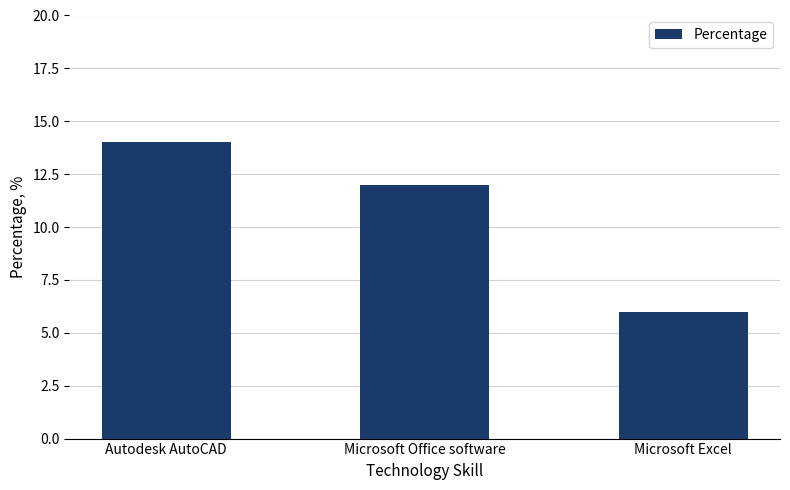

At which label is the value closest to 10?

Microsoft Office software